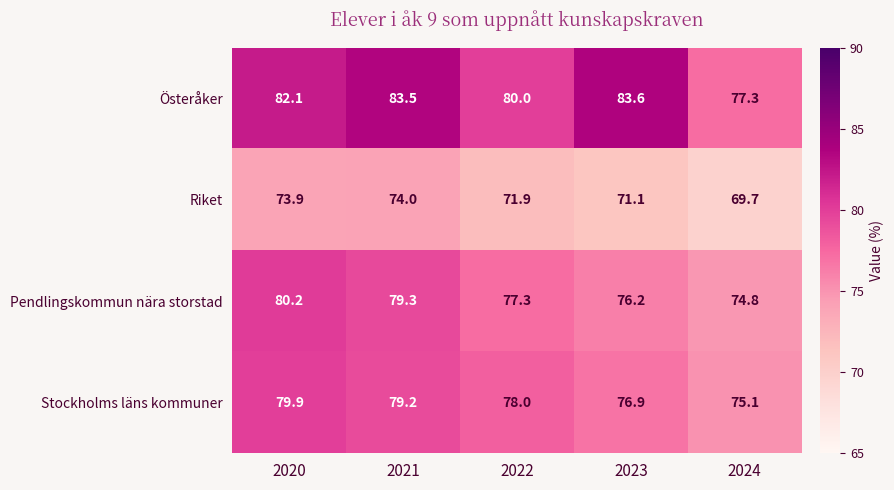

What is the difference between the maximum and second lowest values in the Österåker series?

3.6